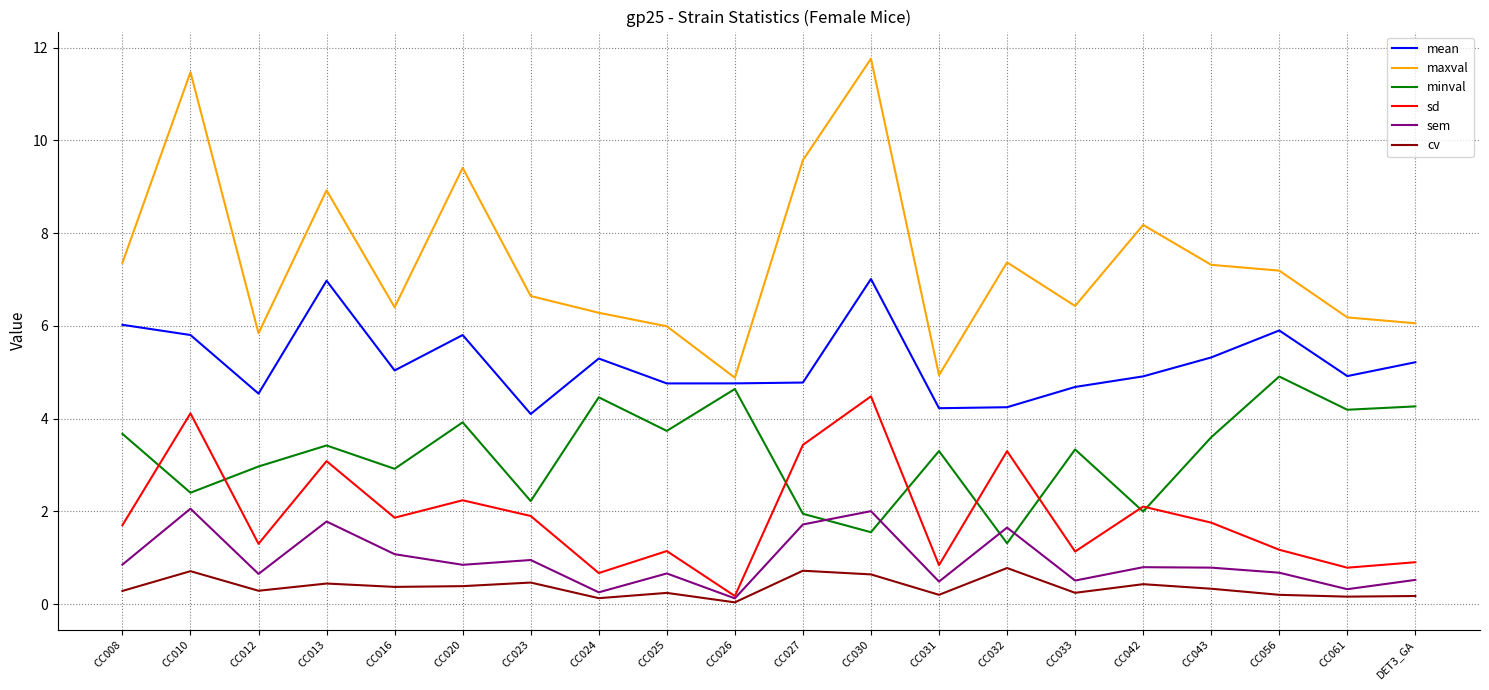

In sem, how many points are lower than both neighbors (excluding endpoints)?

7